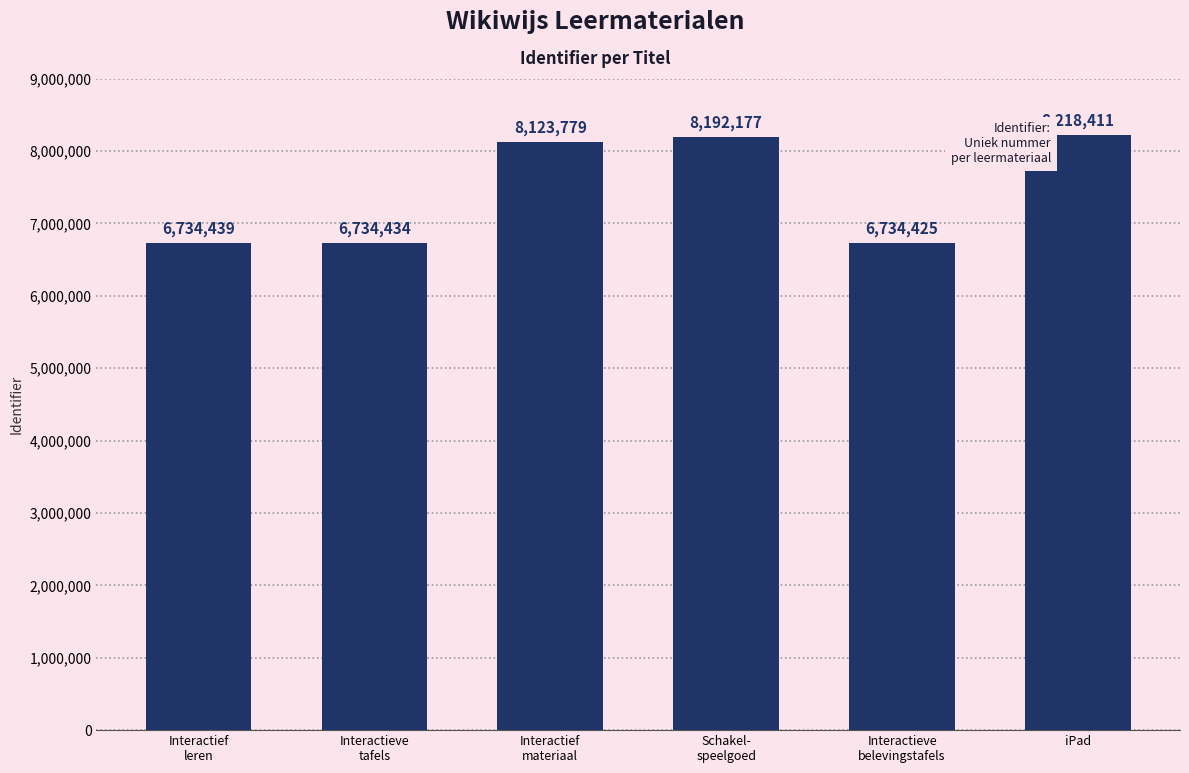

How many bars are there in total?

6